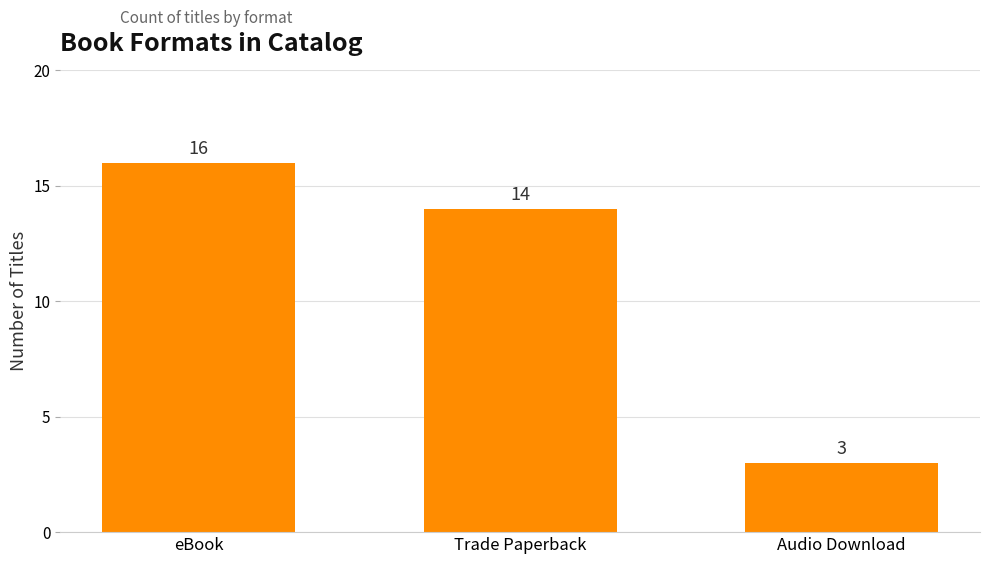

Reading left to right, what are all the values shown in this chart?

16	14	3